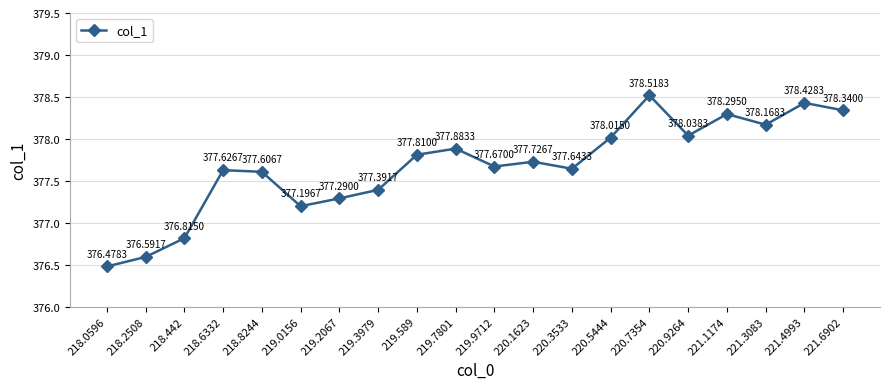

What is the sum of all values?

7553.5